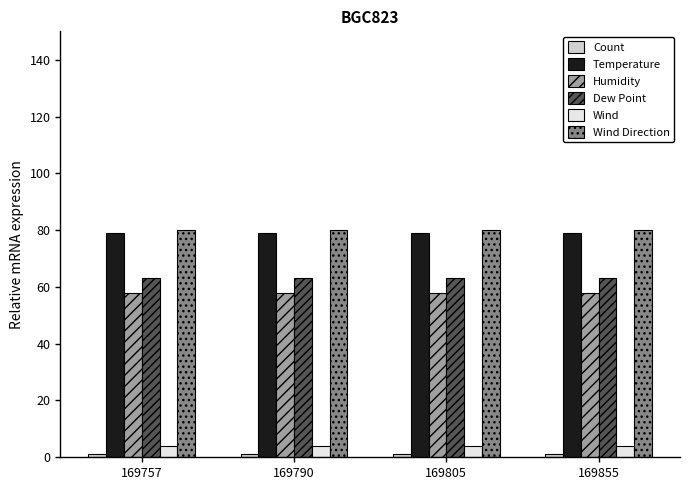

Are the bars horizontal?

No